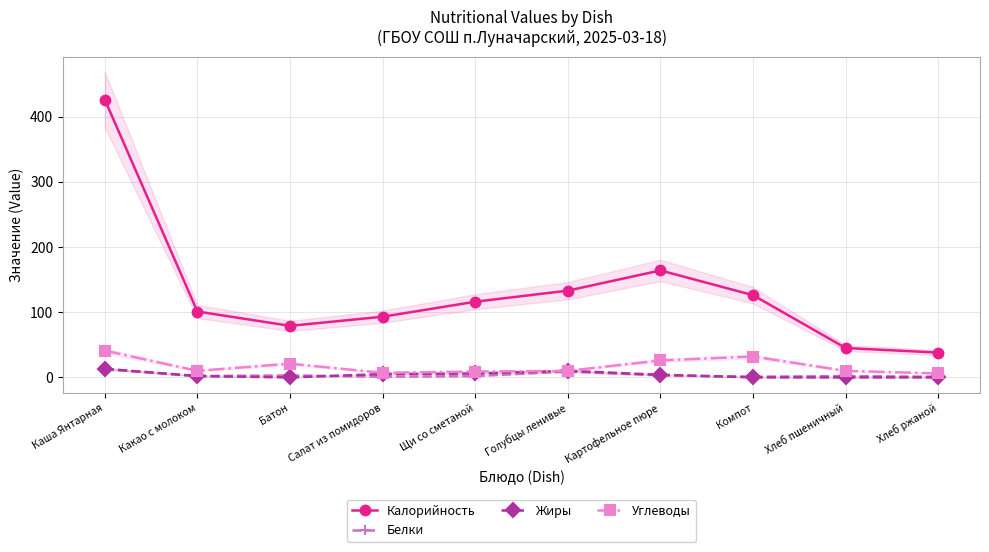

True or false: Углеводы has a value of 18 at Компот.

False